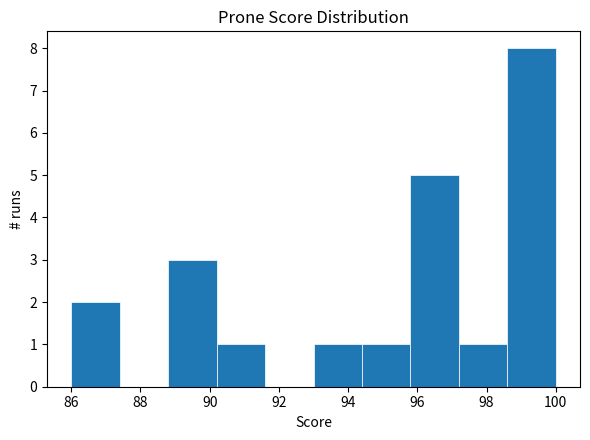

Reading left to right, list every bar in this chart as the range it spans on the x-axis followed by its height. The values are not printed on the chart, so give them approximately, as read against the axis.

86.0 to 87.4: 2
87.4 to 88.8: 0
88.8 to 90.2: 3
90.2 to 91.6: 1
91.6 to 93.0: 0
93.0 to 94.4: 1
94.4 to 95.8: 1
95.8 to 97.2: 5
97.2 to 98.6: 1
98.6 to 100.0: 8